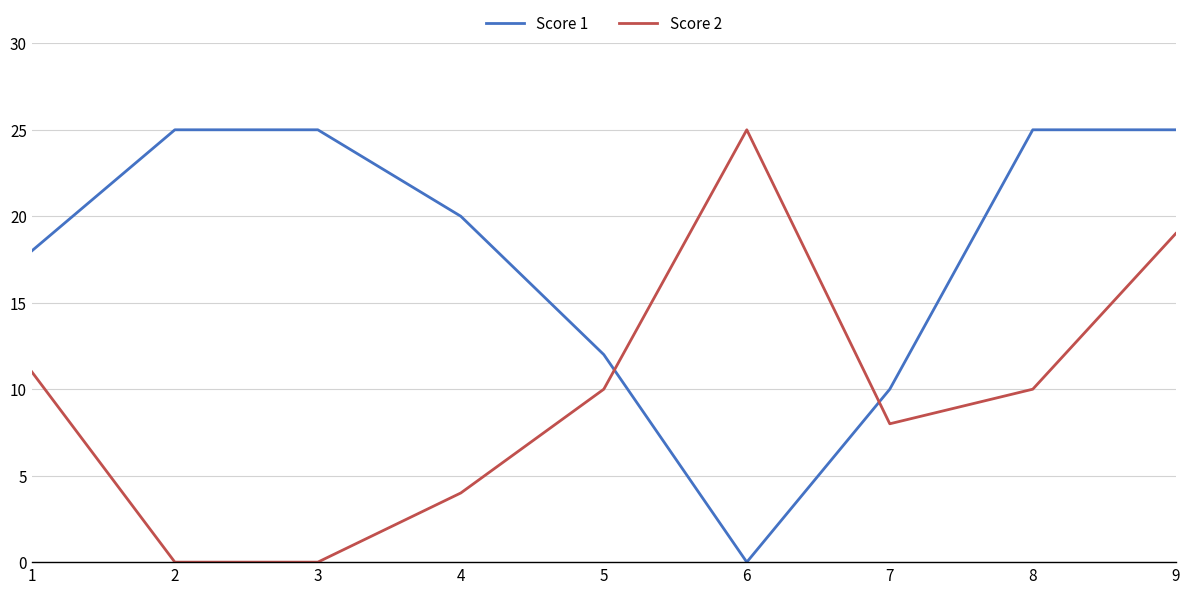

Which series changed the most between 4 and 8?

Score 2